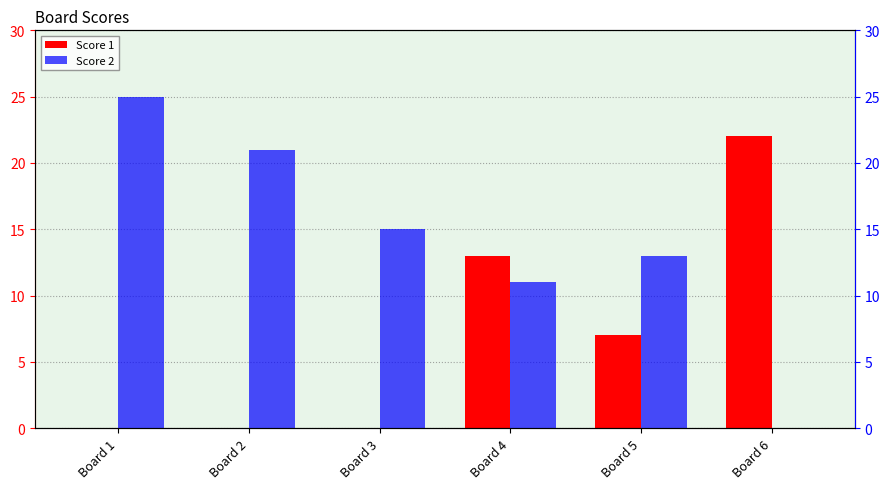

At which label does Score 1 reach its minimum?

Board 1